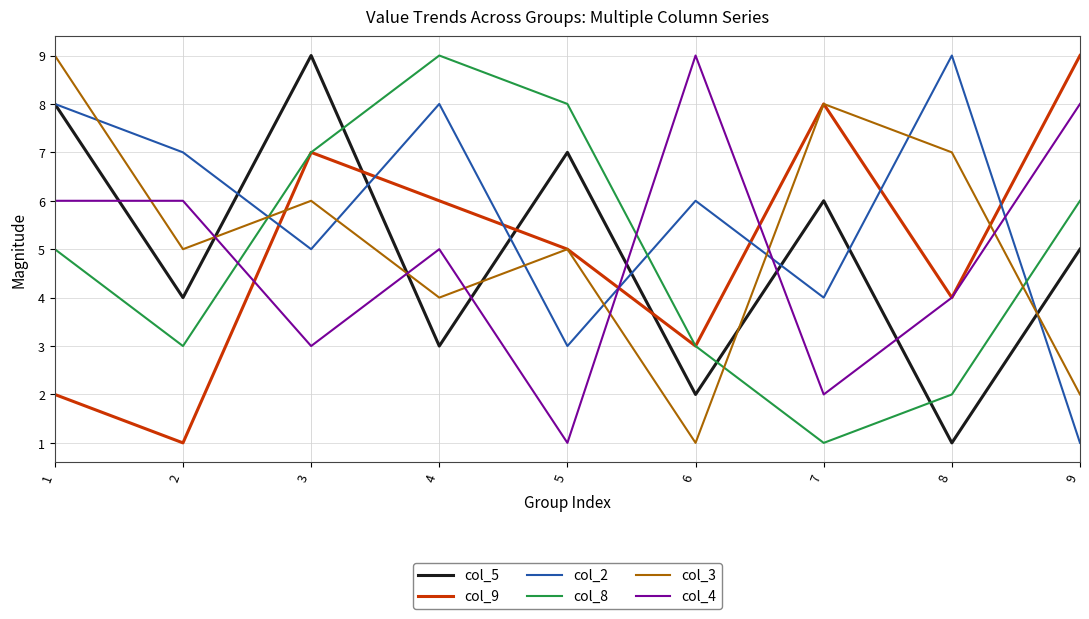

What is the sum of all col_2 values?

51